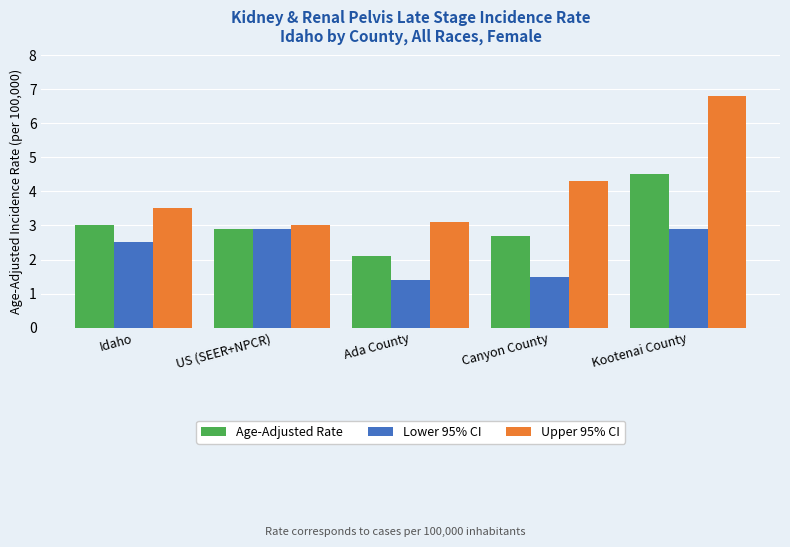

Is the value of Lower 95% CI at US (SEER+NPCR) greater than the value of Upper 95% CI at Idaho?

No